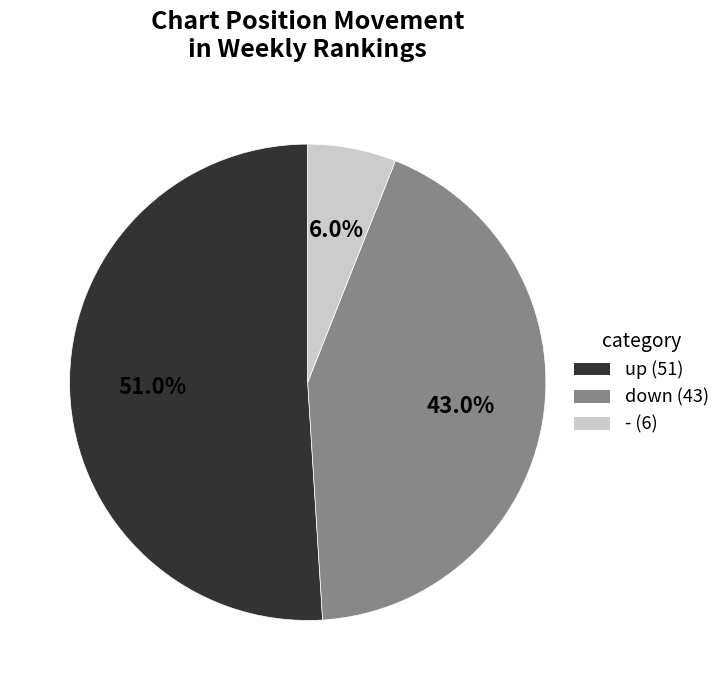

True or false: down accounts for 54% of the total.

False